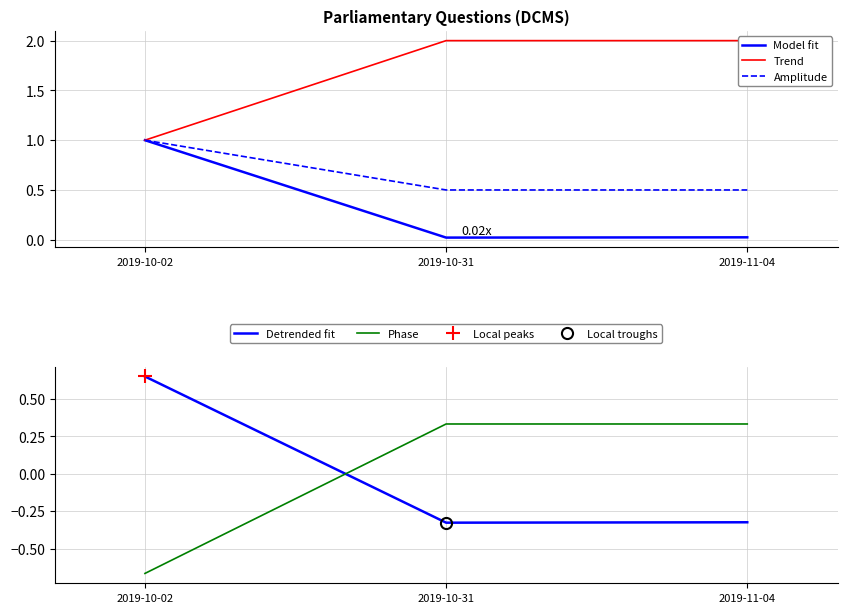

At which category does the chart reach its peak across all series?

2019-10-31